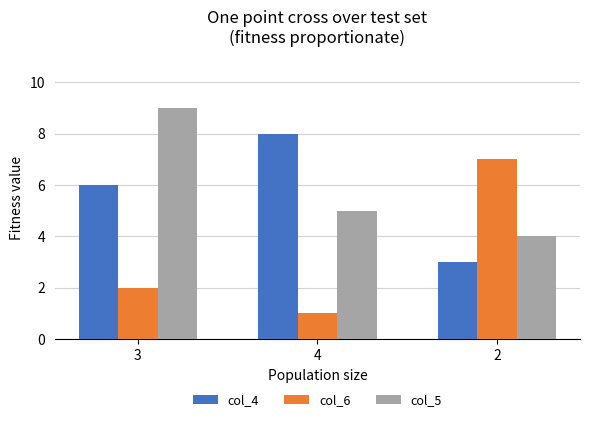

What is the greatest value displayed?

9